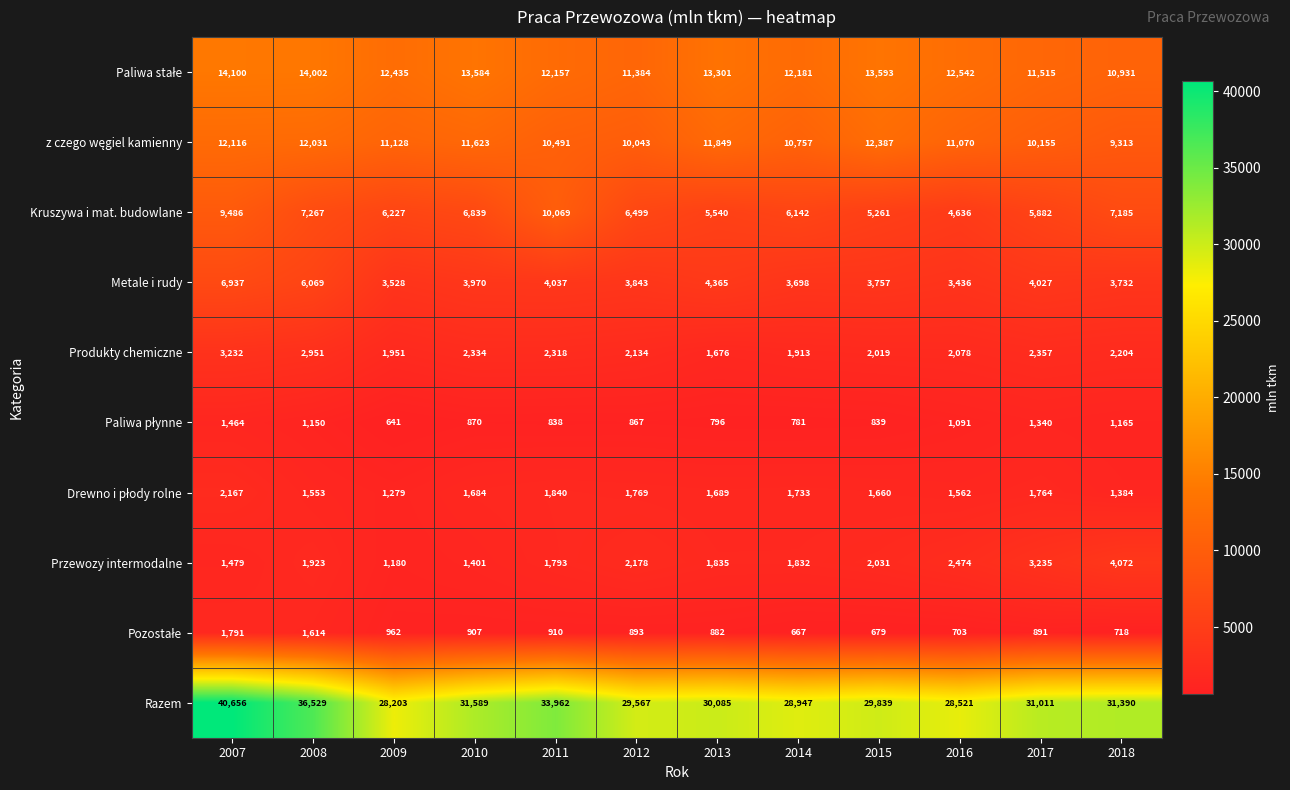

List the labels in order of Razem value, smallest first.

2009, 2016, 2014, 2012, 2015, 2013, 2017, 2018, 2010, 2011, 2008, 2007